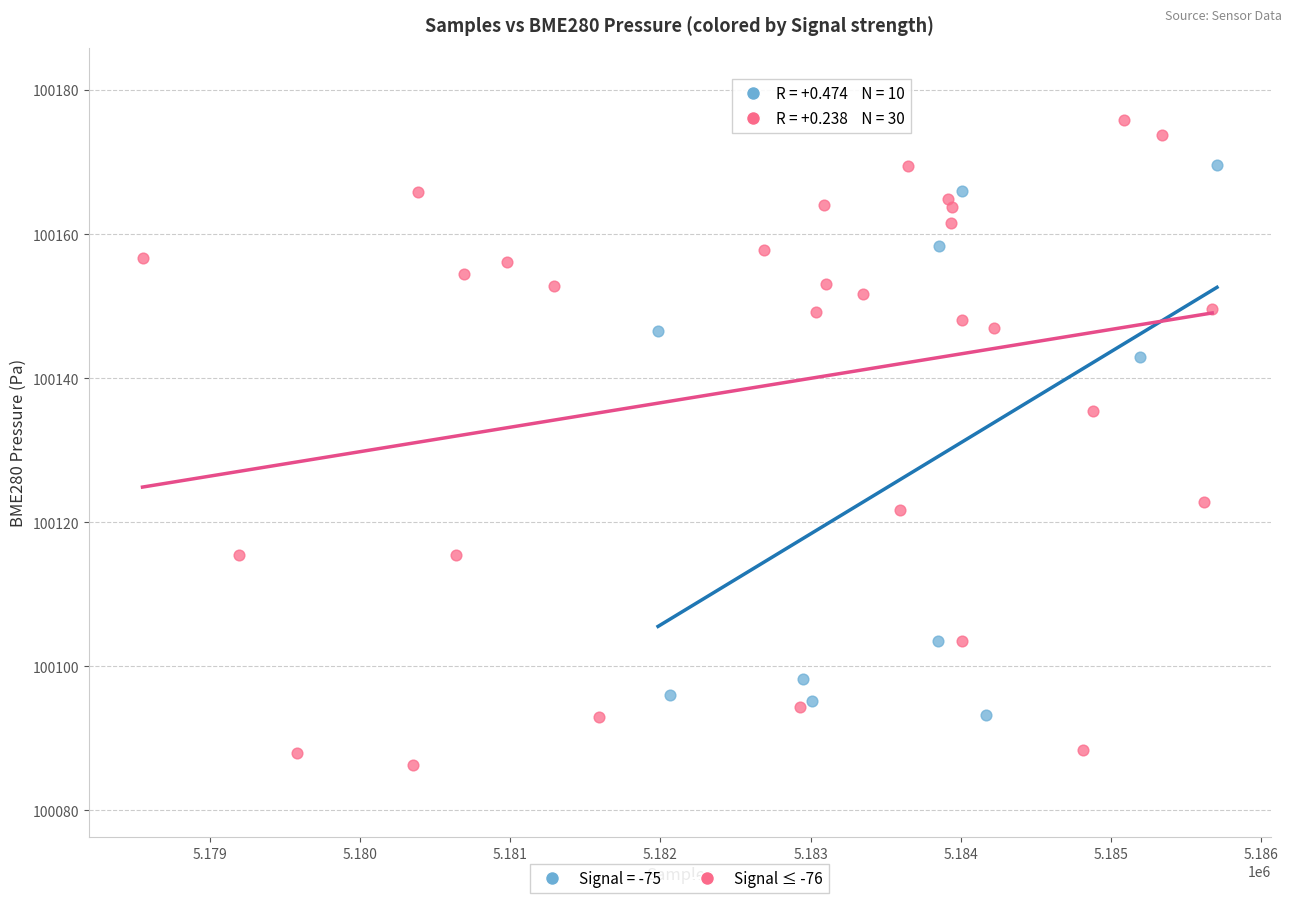

Which series reaches the maximum Y coordinate?

Signal ≤ -76